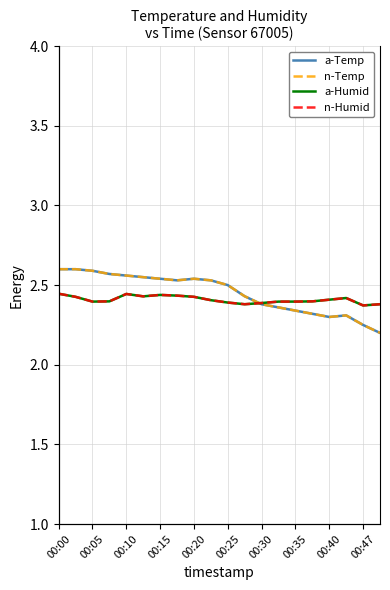

Reading left to right, transcribe all the data shown in this chart.

a-Temp: 2.6	2.6	2.6	2.6	2.6	2.5	2.5	2.5	2.5	2.5	2.5	2.4	2.4	2.4	2.3	2.3	2.3	2.3	2.2	2.2
n-Temp: 2.6	2.6	2.6	2.6	2.6	2.5	2.5	2.5	2.5	2.5	2.5	2.4	2.4	2.4	2.3	2.3	2.3	2.3	2.2	2.2
a-Humid: 2.4	2.4	2.4	2.4	2.4	2.4	2.4	2.4	2.4	2.4	2.4	2.4	2.4	2.4	2.4	2.4	2.4	2.4	2.4	2.4
n-Humid: 2.4	2.4	2.4	2.4	2.4	2.4	2.4	2.4	2.4	2.4	2.4	2.4	2.4	2.4	2.4	2.4	2.4	2.4	2.4	2.4